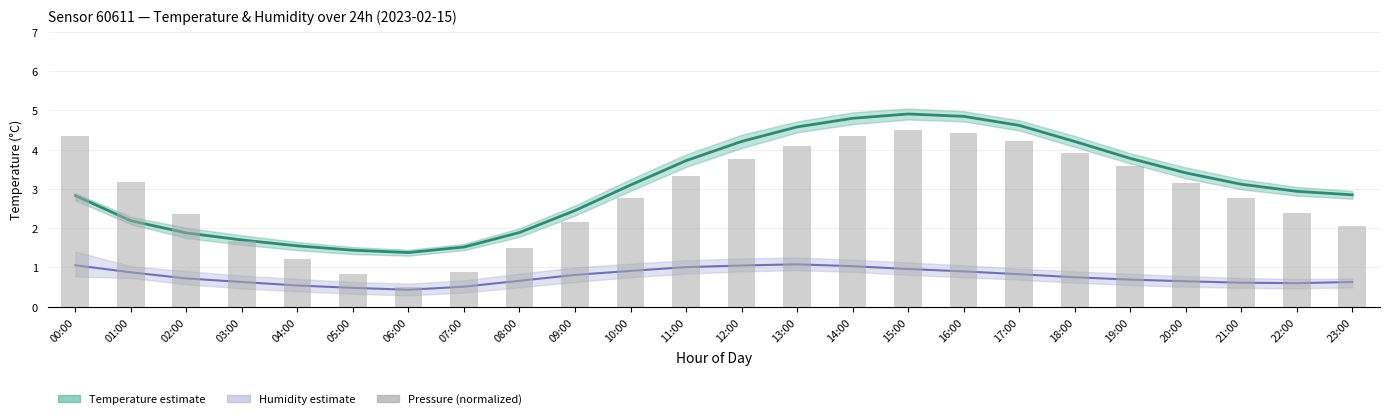

What is the maximum value for Pressure (normalized)?

4.5